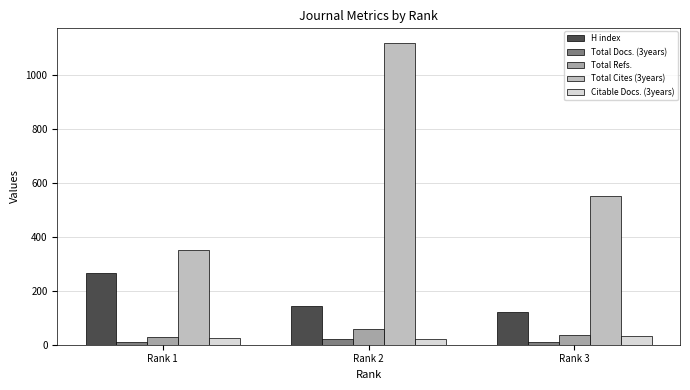

Which series has the widest spread of values?

Total Cites (3years)